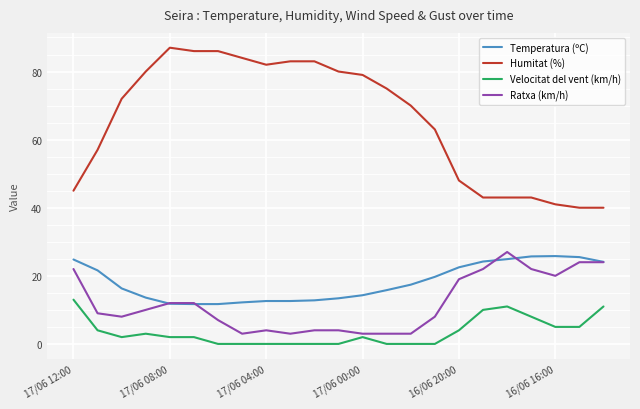

What is the maximum value for Temperatura (ºC)?

25.8